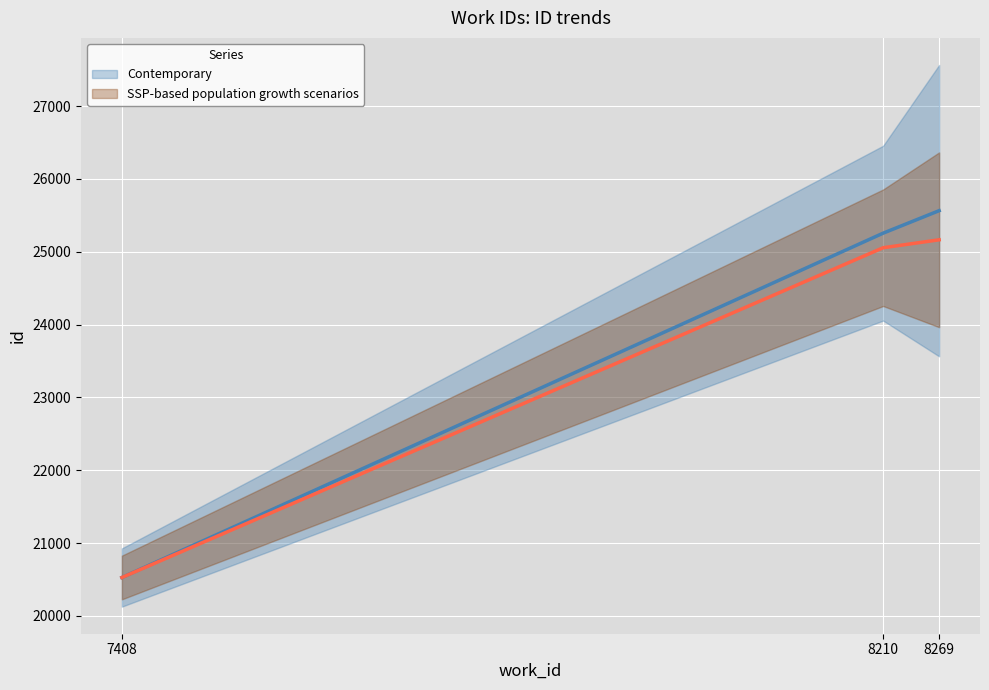

What are all the series names shown in the legend?

SSP-based population growth scenarios, Contemporary